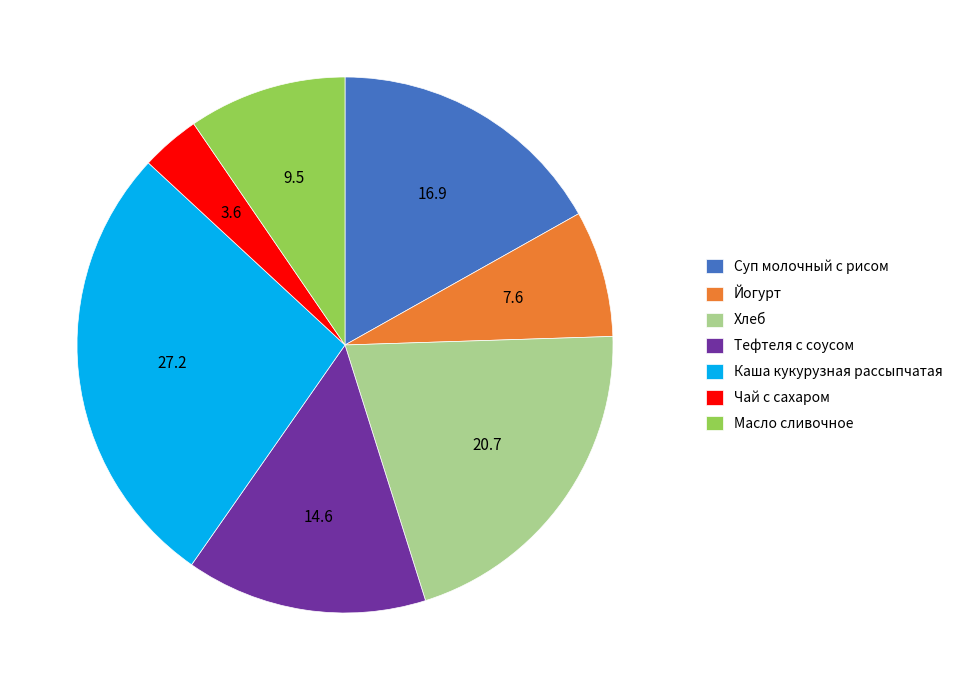

Between Суп молочный с рисом and Каша кукурузная рассыпчатая, which is larger?

Каша кукурузная рассыпчатая